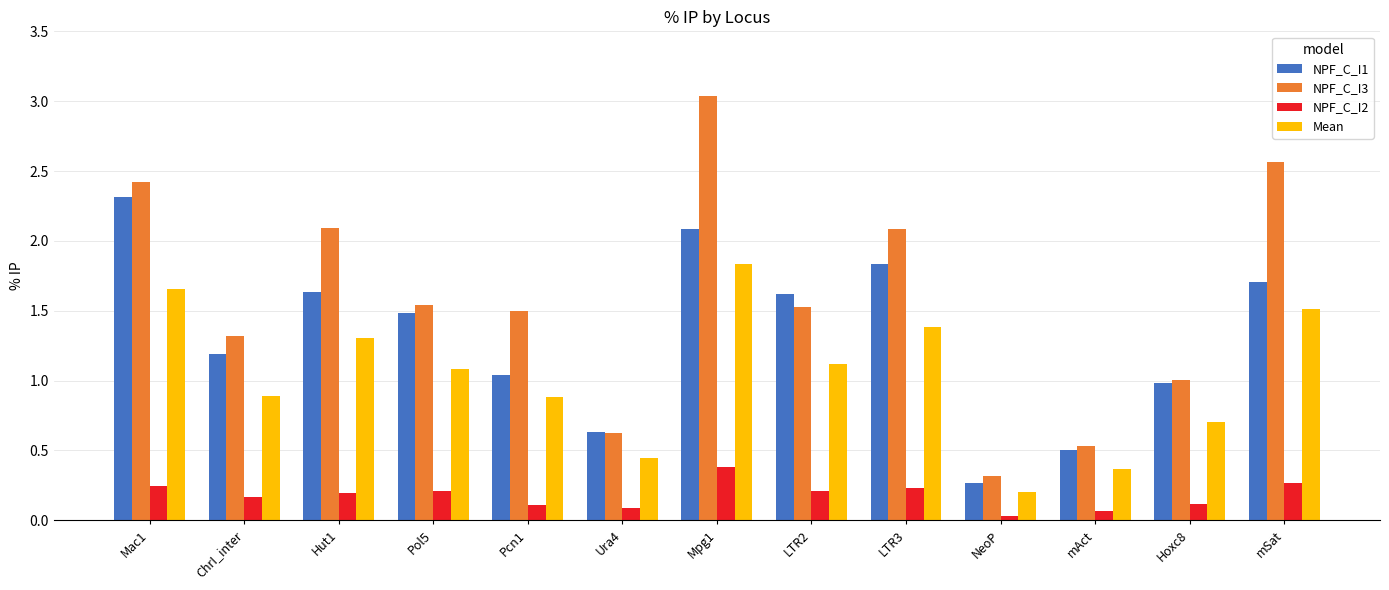

Which series has the widest spread of values?

NPF_C_I3